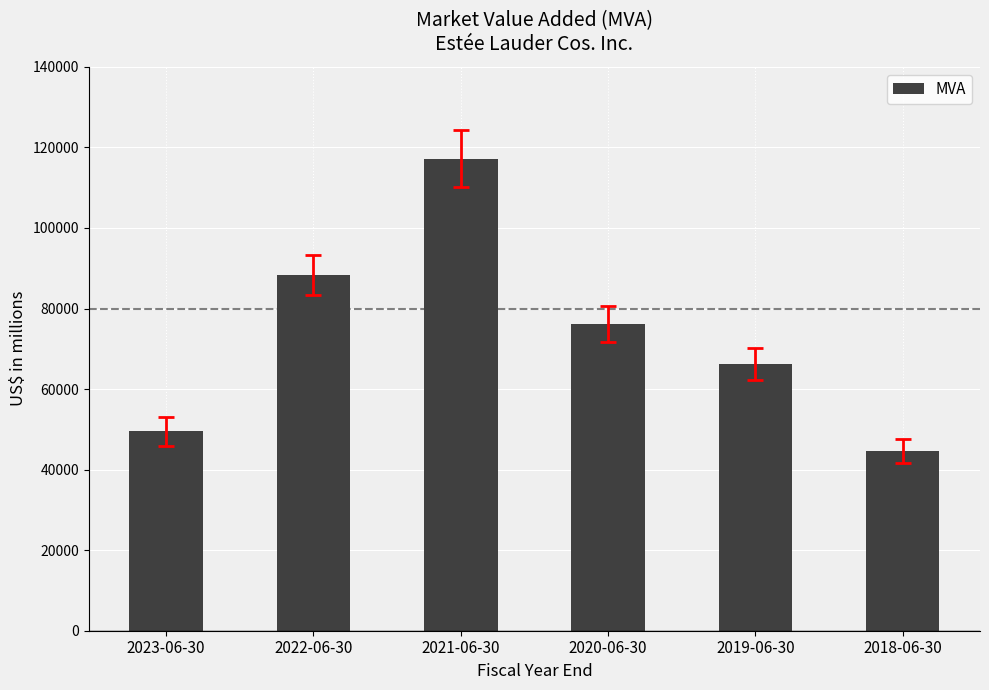

What is the label of the 1st bar from the right?

2018-06-30